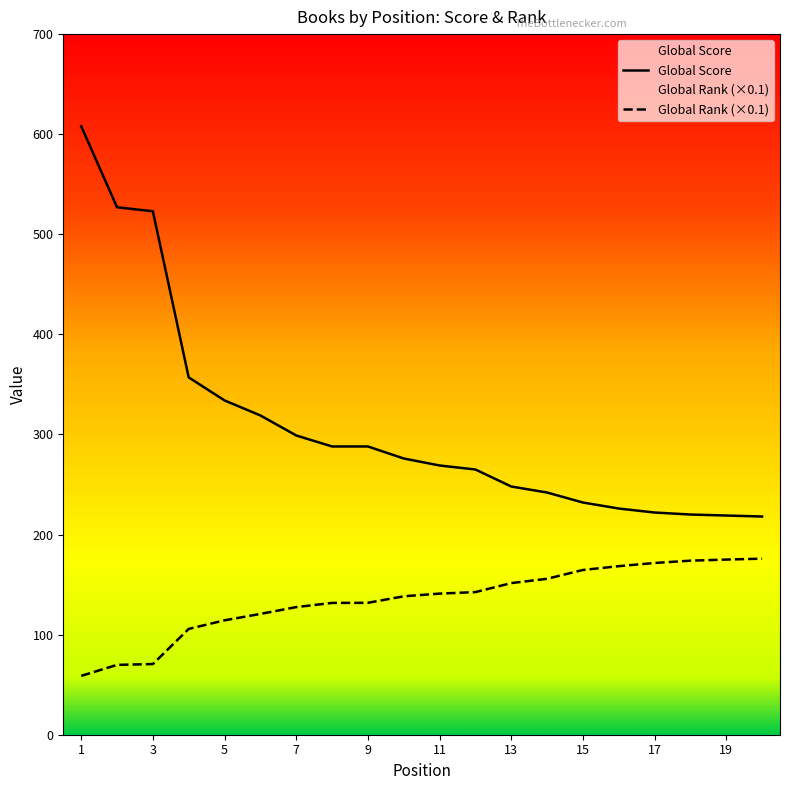

What is the smallest value displayed?

58.8